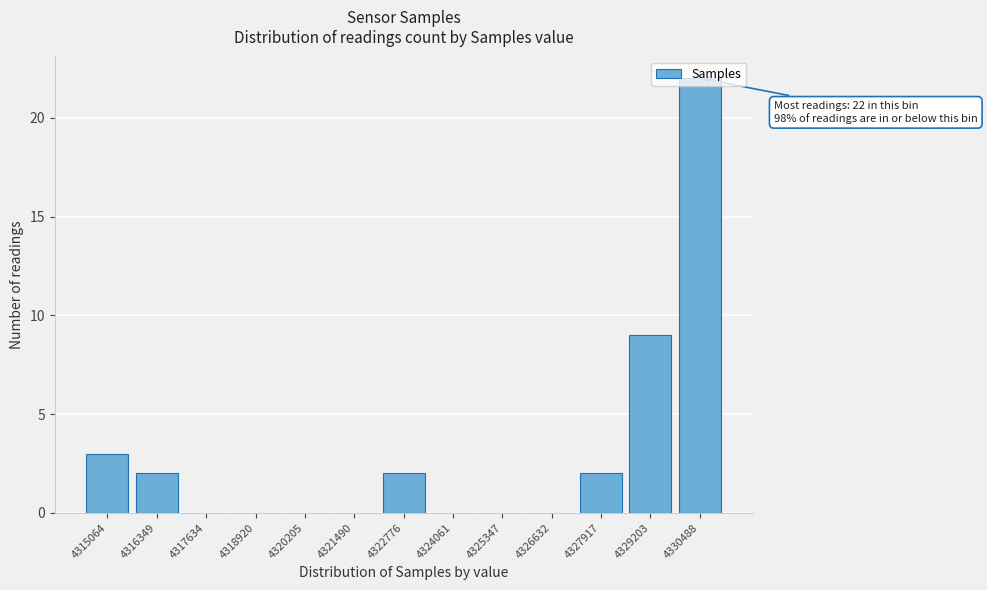

What is the greatest value displayed?

22